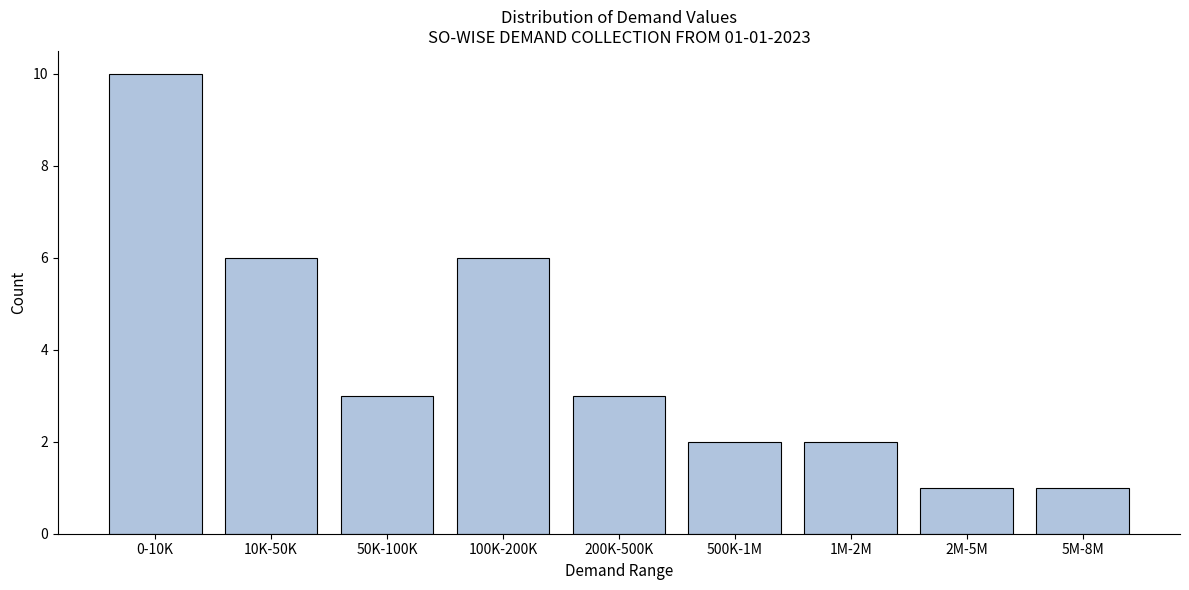

Reading left to right, transcribe all the data shown in this chart.

10	6	3	6	3	2	2	1	1